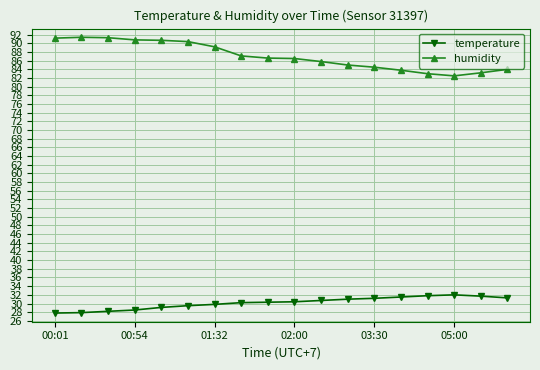

True or false: temperature and humidity cross at least once.

False